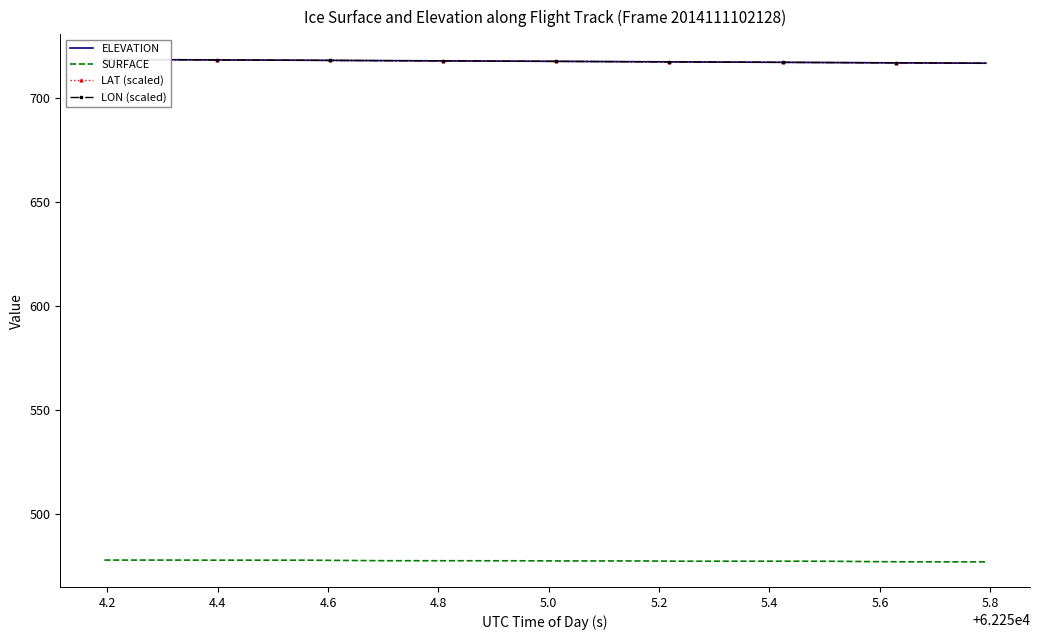

What is the difference between the second highest and minimum values in the LAT (scaled) series?

1.8